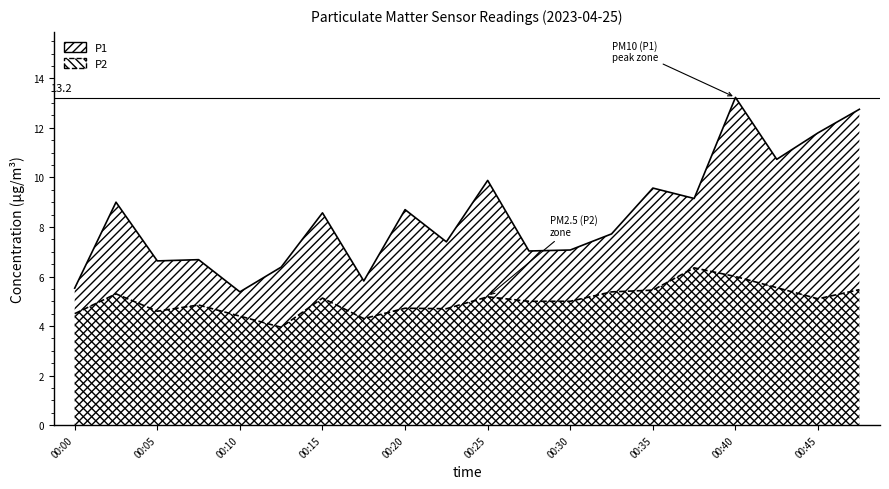

What is the total value across all series at 00:08?

11.5